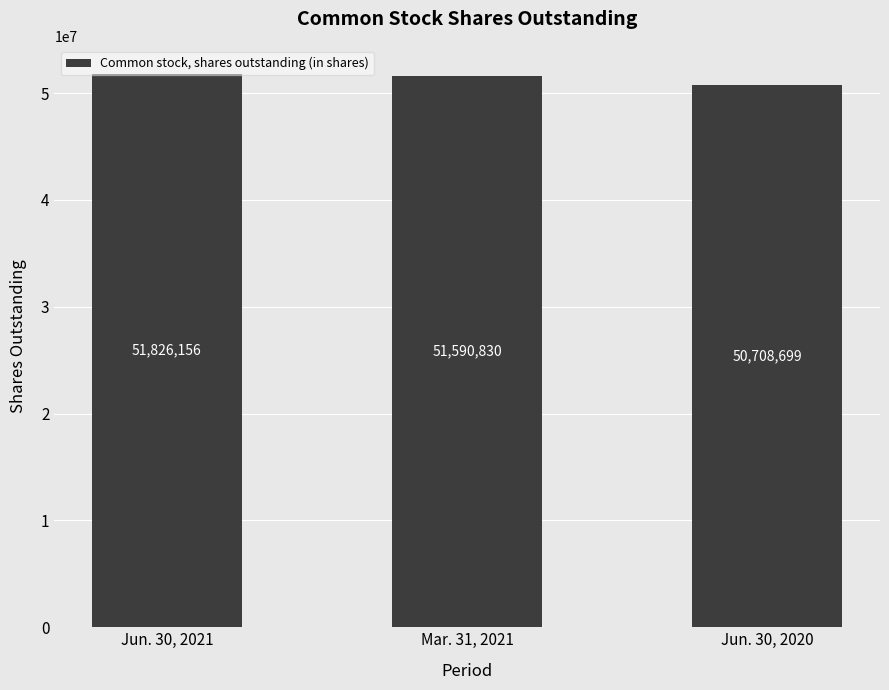

Reading left to right, list all the values displayed in this chart.

51826156	51590830	50708699